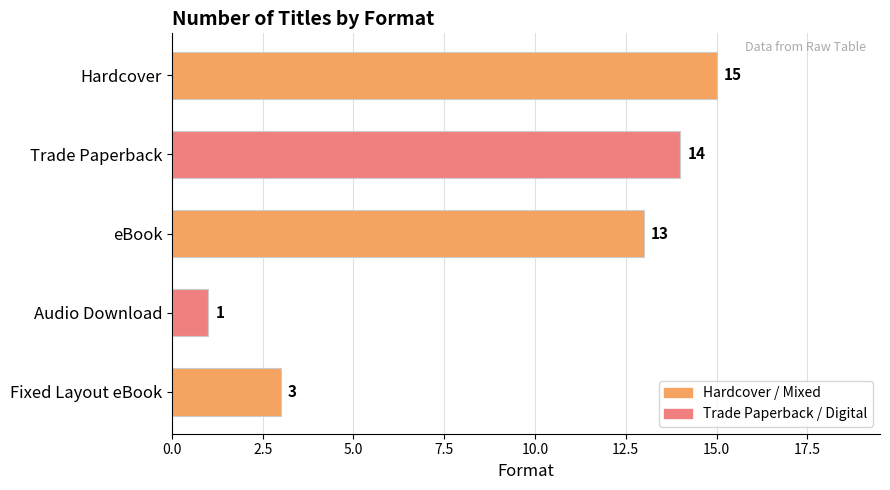

What value does the data have at Trade Paperback?

14